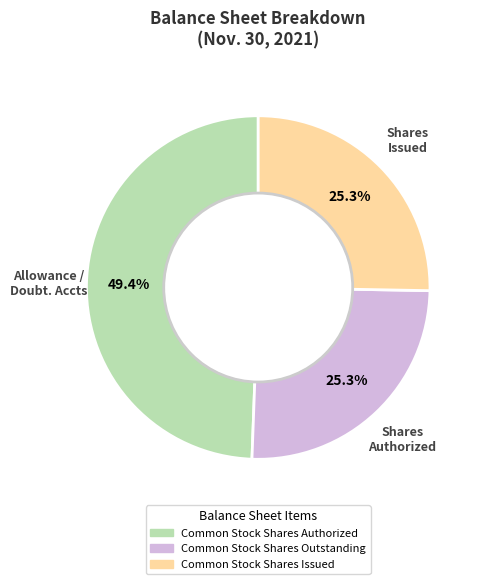

How many slices are in this pie chart?

3